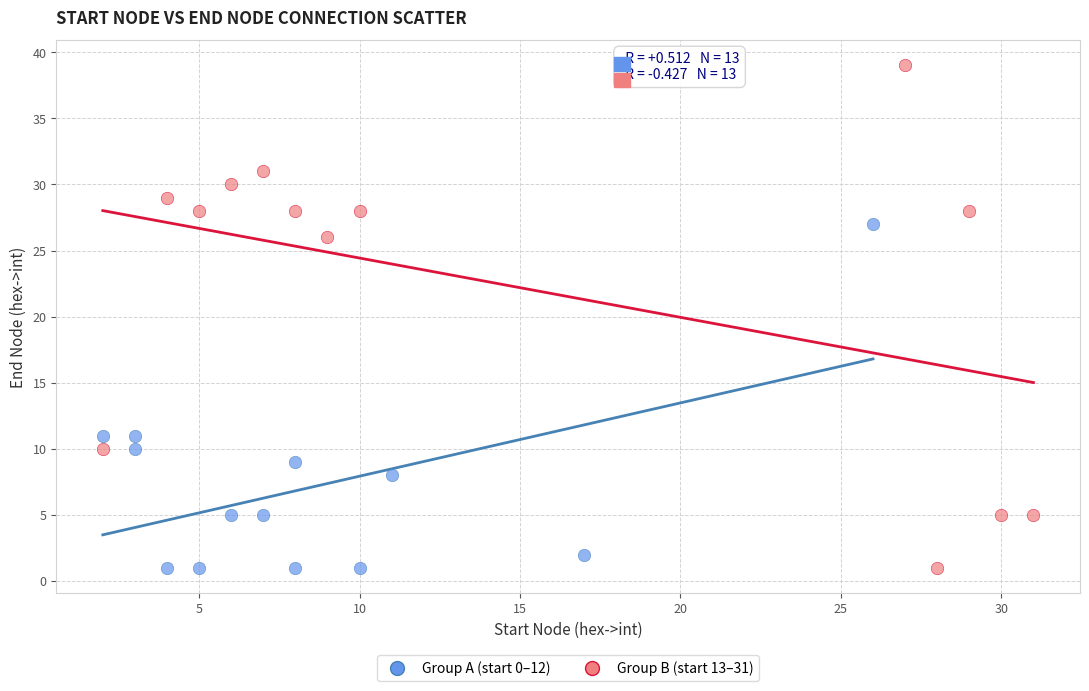

Which series has the widest spread of Y values?

Group B (start 13–31)